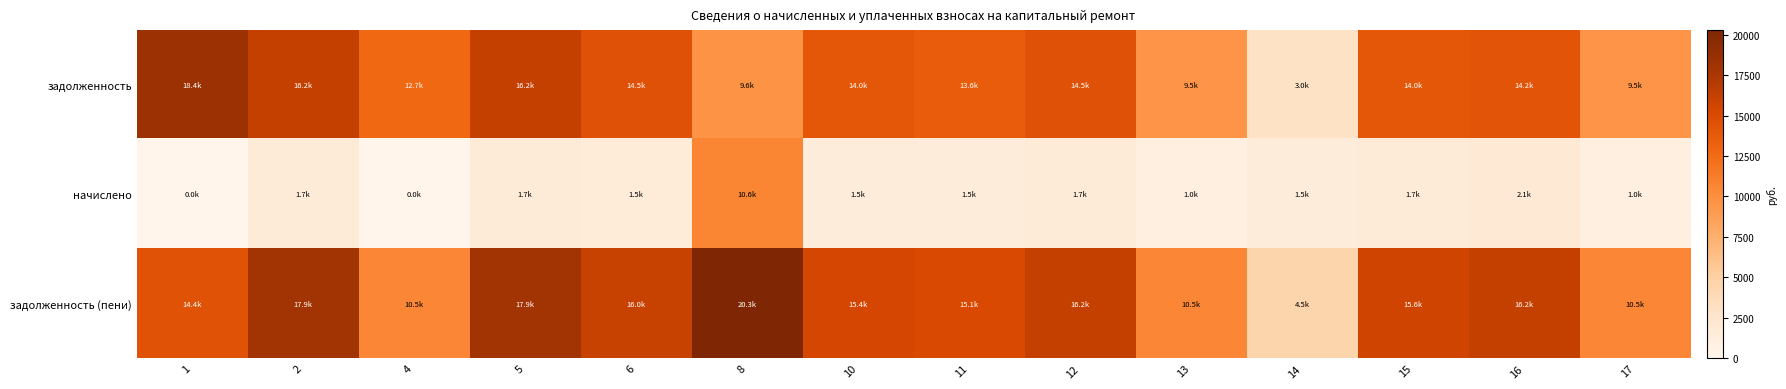

Reading right to left, list all the values displayed in this chart.

задолженность: 17=9517.8	16=14163.0	15=13968.1	14=2990.9	13=9517.8	12=14487.8	11=13606.6	10=13968.1	8=9647.8	6=14487.8	5=16242.0	4=12733.7	2=16242.0	1=18353.5
начислено: 17=996.8	16=2057.4	15=1678.1	14=1462.9	13=996.8	12=1732.6	11=1496.9	10=1462.9	8=10627.9	6=1517.3	5=1701.0	4=0.0	2=1701.0	1=0.0
задолженность (пени): 17=10514.6	16=16220.4	15=15646.3	14=4453.8	13=10514.6	12=16220.4	11=15103.4	10=15431.0	8=20275.7	6=16005.1	5=17943.0	4=10478.6	2=17943.0	1=14354.4